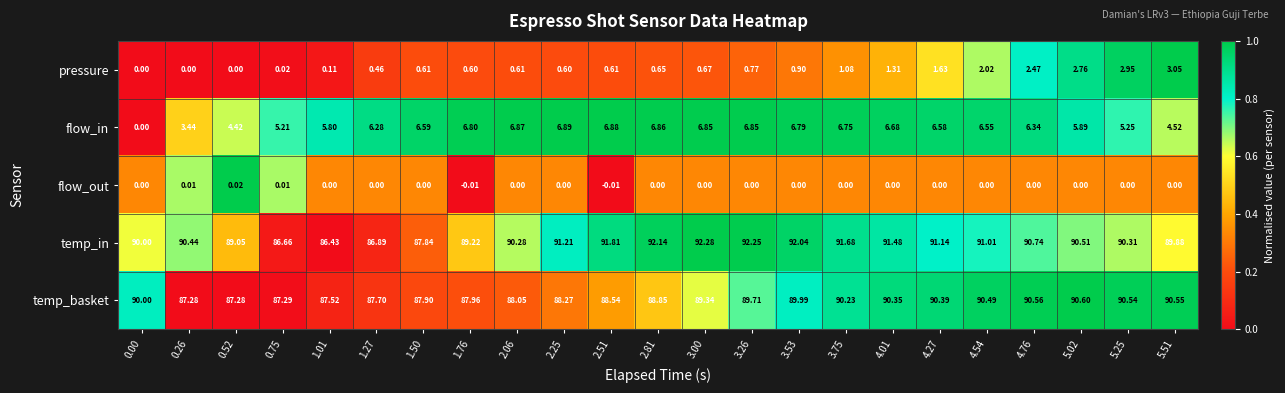

Which series has the largest total across all categories?

temp_in